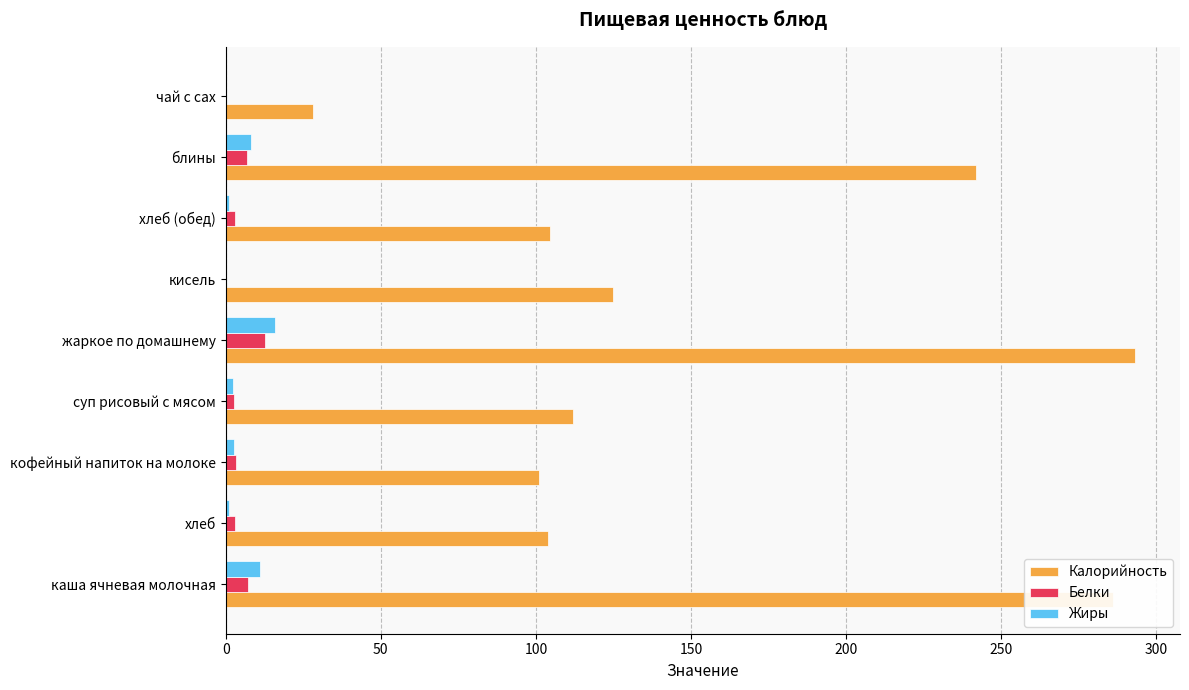

Which series changed the most between хлеб (обед) and чай с сах?

Калорийность